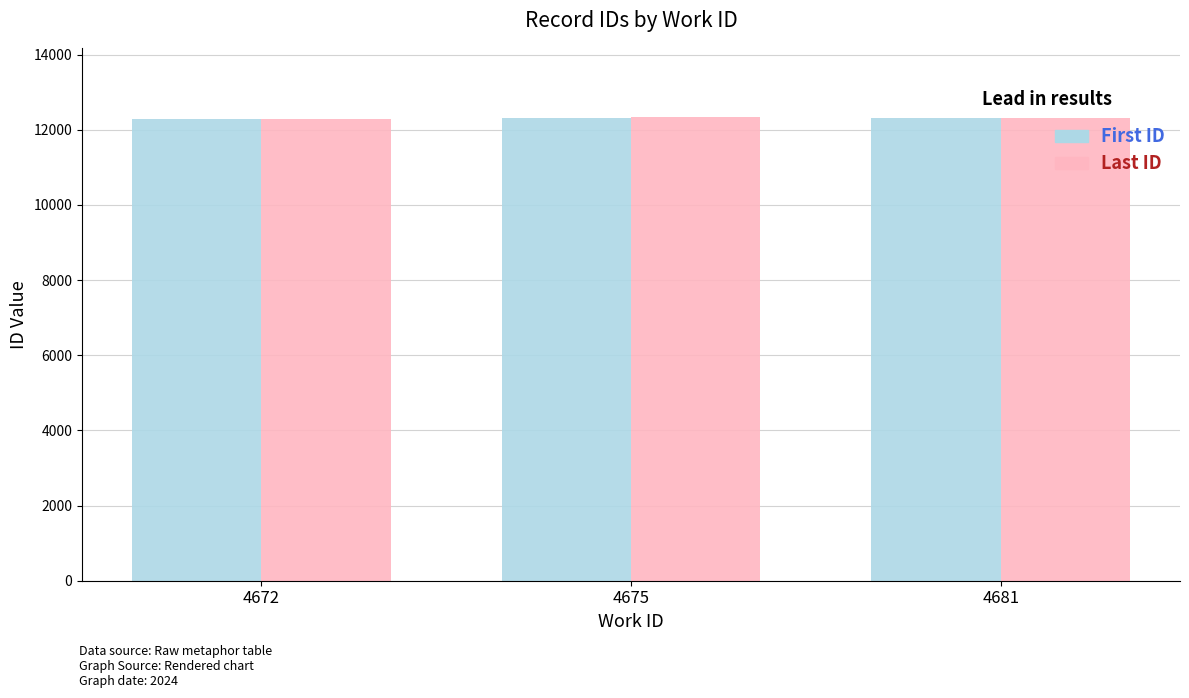

What is the value of the First ID bar at the 3rd from the left?

12317